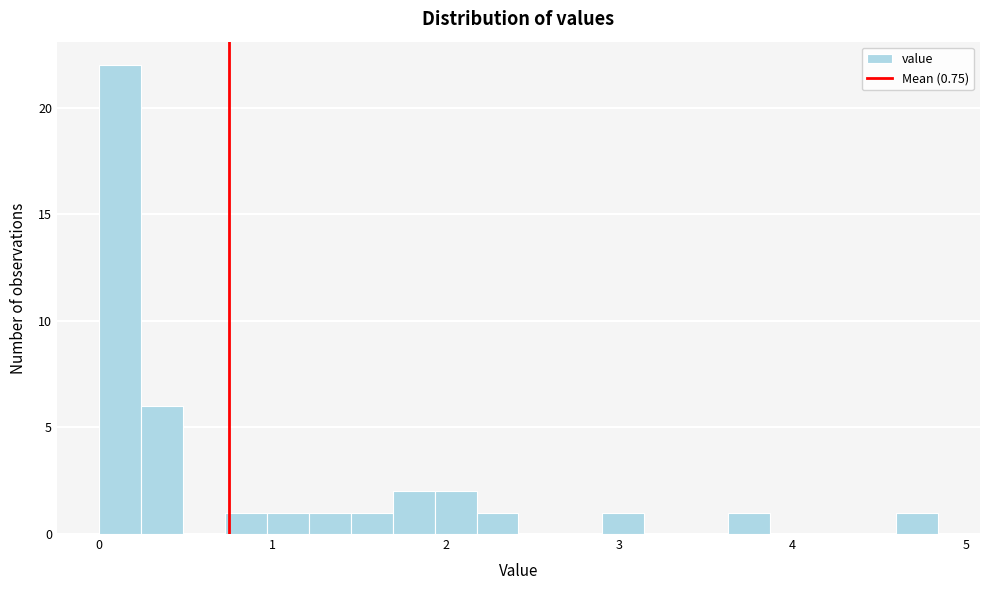

Read against the x-axis, roughly where is the centre of the tallest bar?

0.1